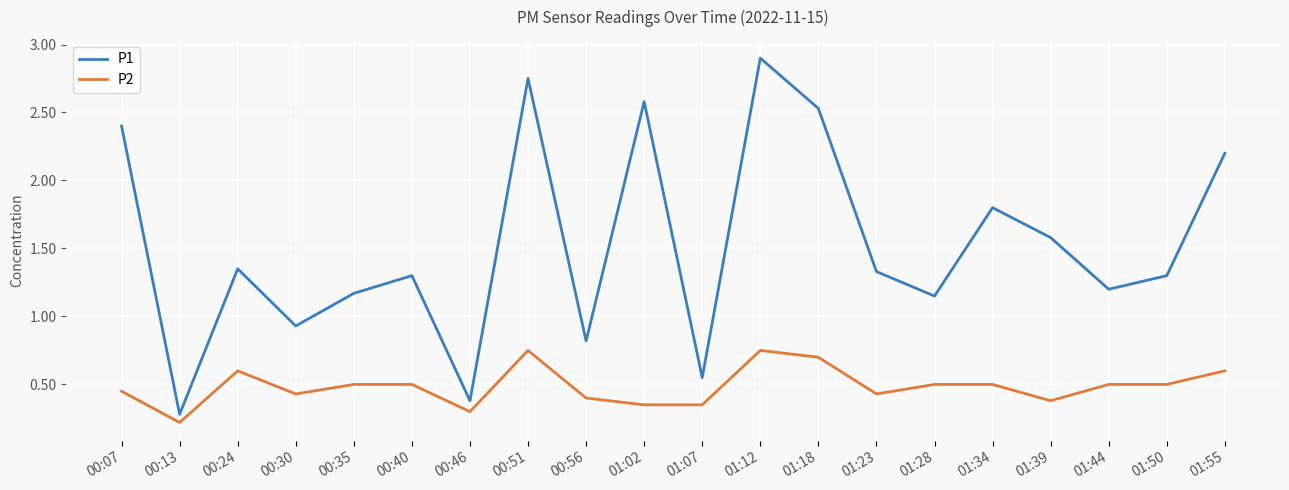

What is the average value of the P1 series?

1.5